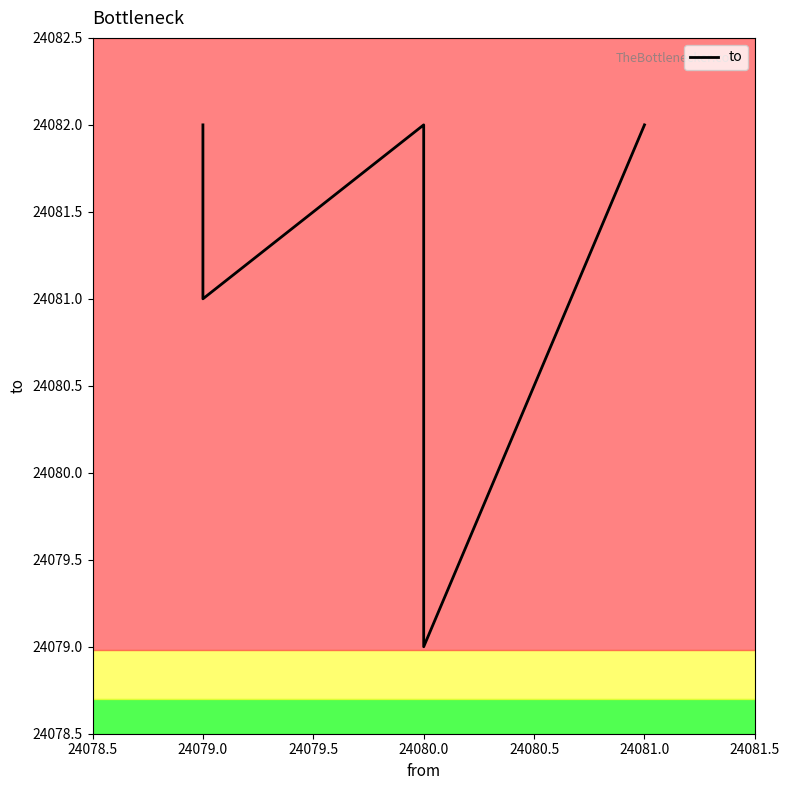

True or false: there are more than 0 points higher than both neighbors.

True